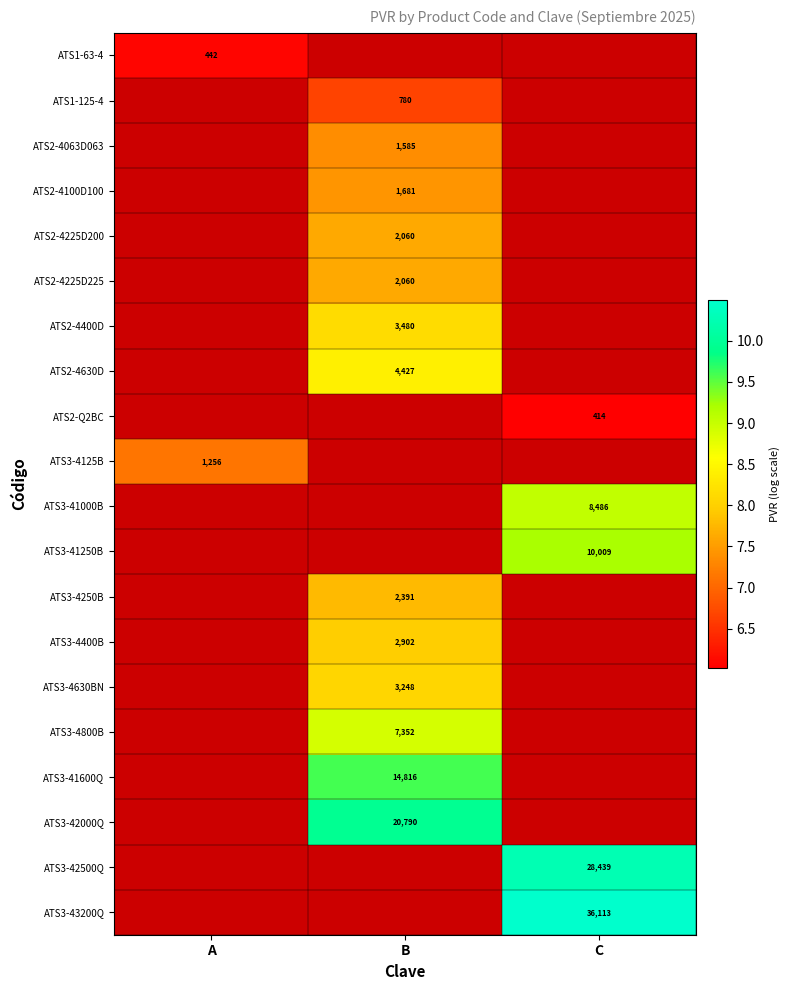

What is the difference between the highest and lowest values at A?

1.0